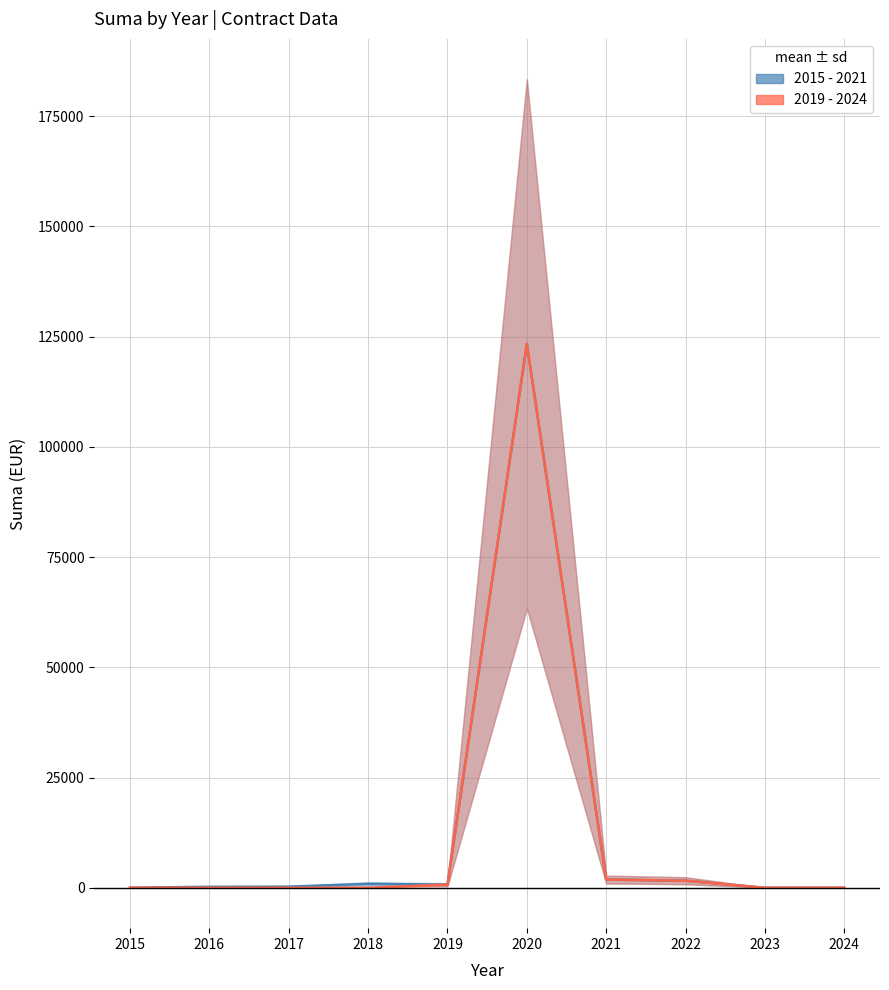

At 2022, list the series in order from smallest to largest.

2015 - 2021, 2019 - 2024